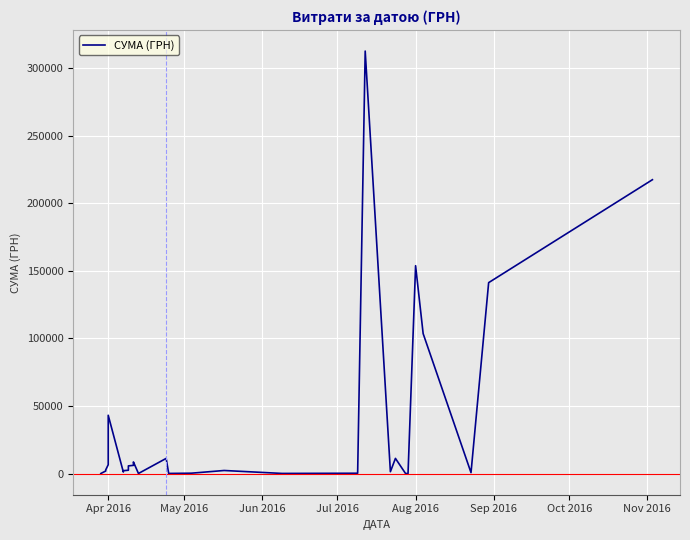

What is the greatest value displayed?

312524.2